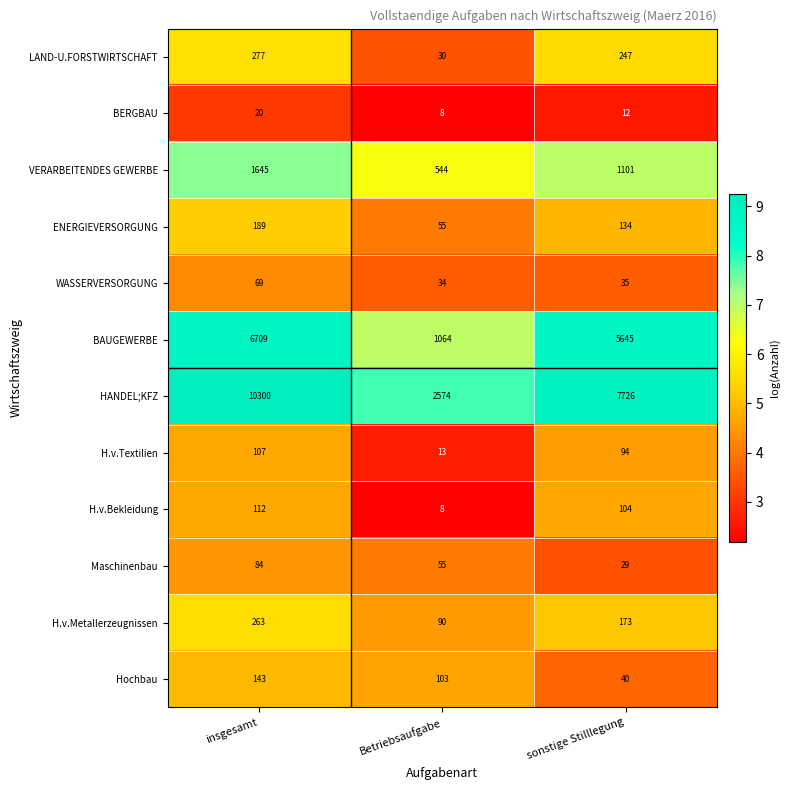

How many categories are shown in the chart?

3